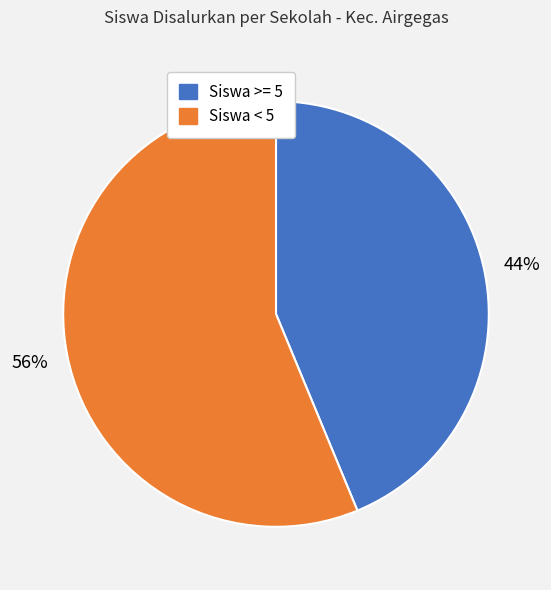

Does any single category account for the majority?

Yes